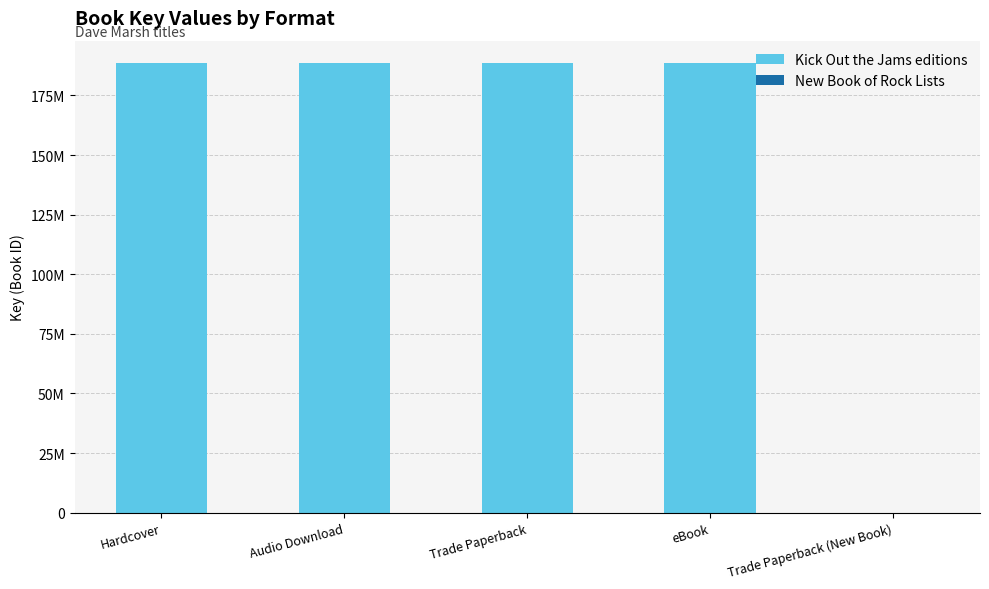

Where is the data nearest to the value 94260891?

Hardcover